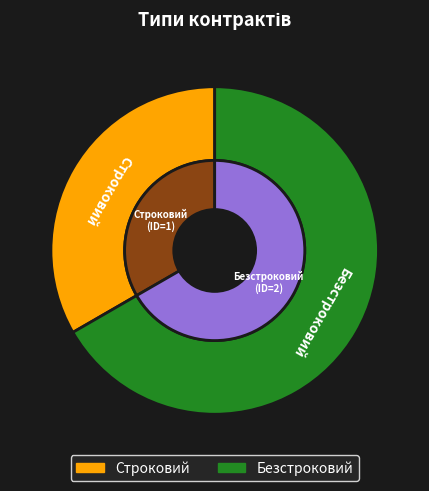

Is the sum of Строковий and Безстроковий greater than half?

Yes